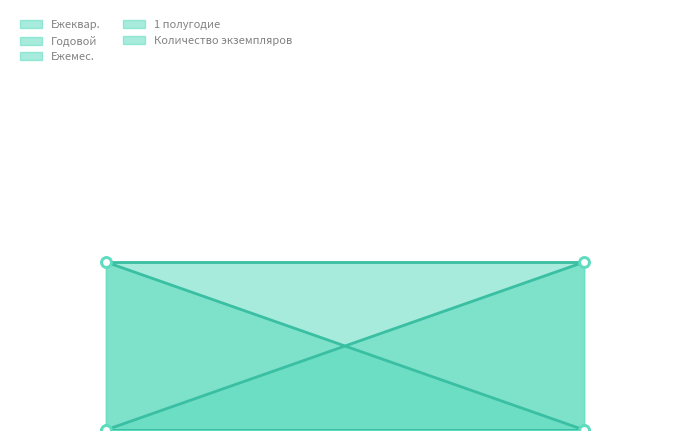

Reading left to right, list all the values displayed in this chart.

Ежеквар.: 0	1
Годовой: 1	0
Ежемес.: 0	0
1 полугодие: 0	0
Количество экземпляров: 1	1